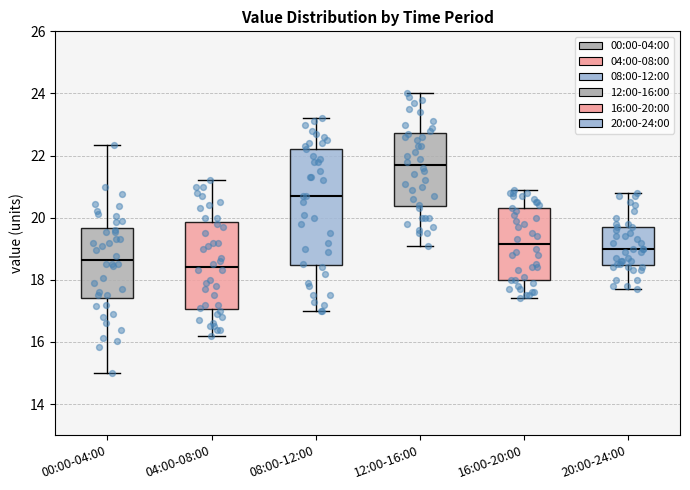

Reading left to right, transcribe this box plot: for each box, give where its median line is, the range the box spans, and where its two whiskers end, as read against the y-axis. The values are not printed on the chart, so give them approximately, as read against the axis.

00:00-04:00: median 18.6, box 17.4 to 19.6, whiskers 15.0 to 22.4
04:00-08:00: median 18.4, box 17.0 to 19.8, whiskers 16.2 to 21.2
08:00-12:00: median 20.8, box 18.4 to 22.2, whiskers 17.0 to 23.2
12:00-16:00: median 21.8, box 20.4 to 22.8, whiskers 19.2 to 24.0
16:00-20:00: median 19.2, box 18.0 to 20.4, whiskers 17.4 to 21.0
20:00-24:00: median 19.0, box 18.4 to 19.8, whiskers 17.8 to 20.8